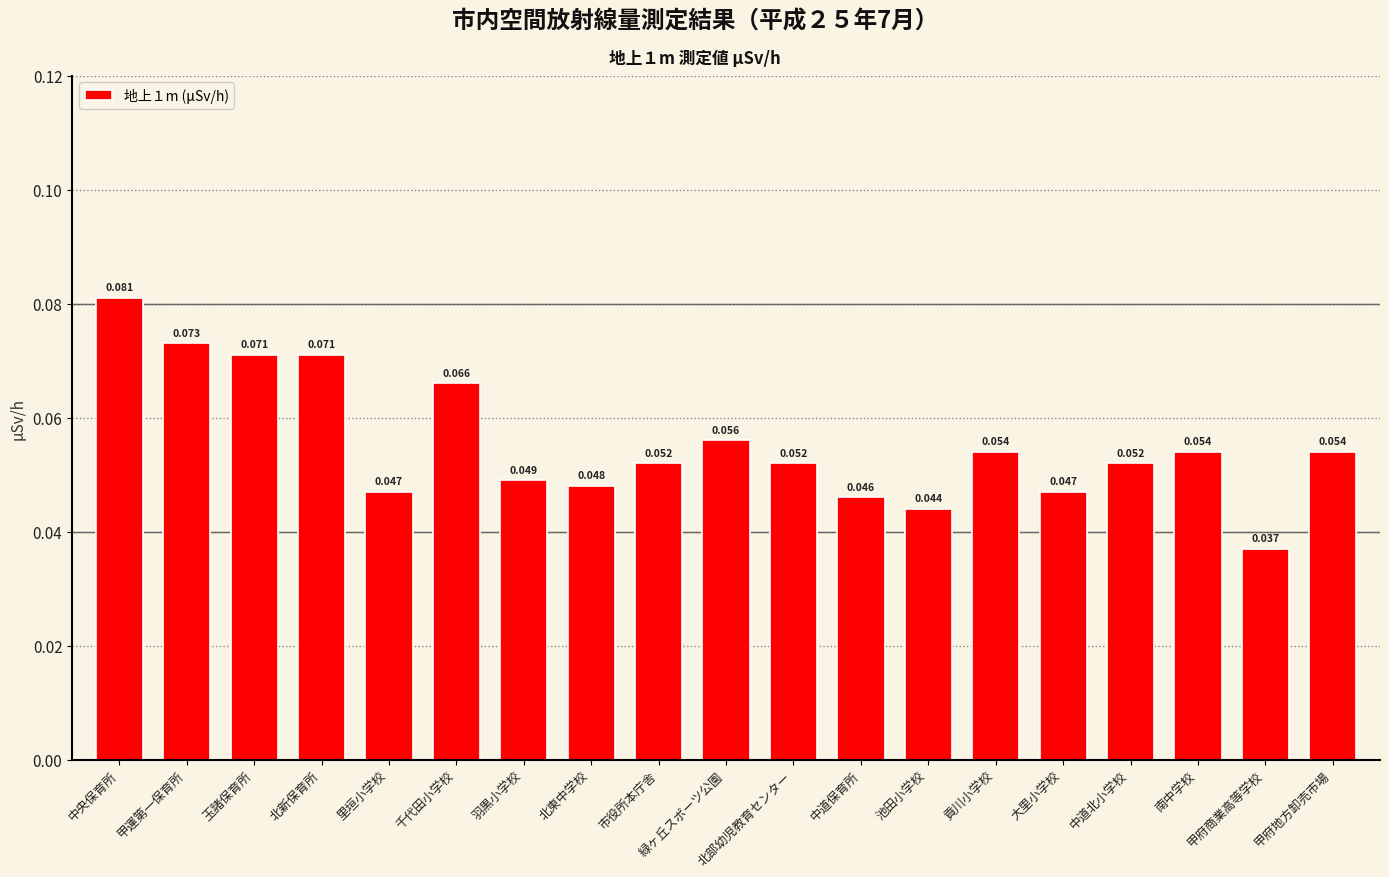

What is the label of the 16th bar from the left?

中道北小学校